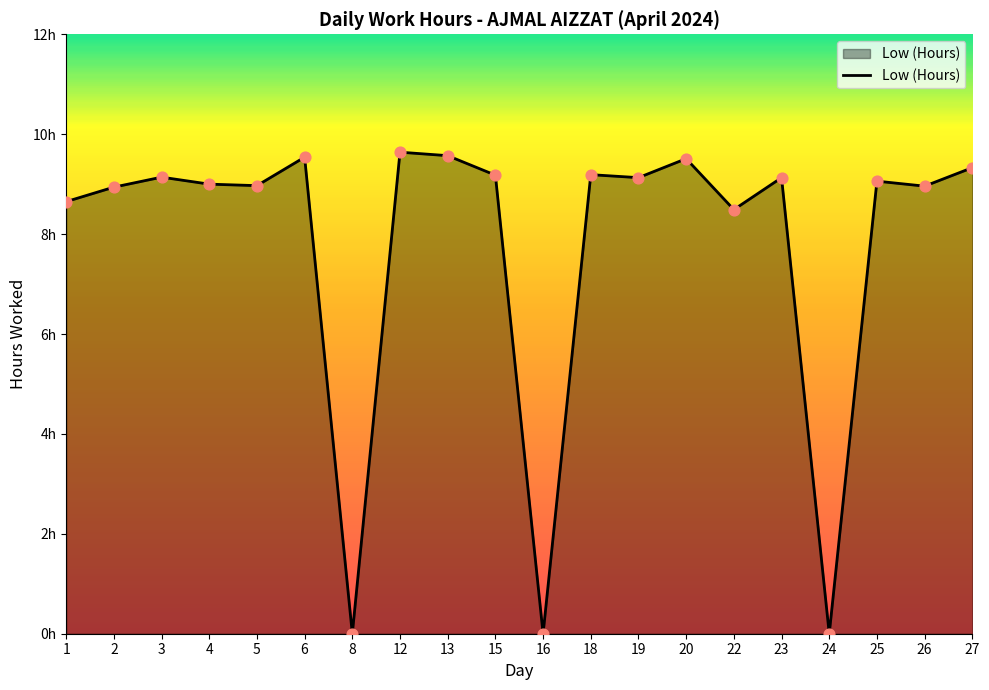

What is the change in value from 19 to 27?

+0.2